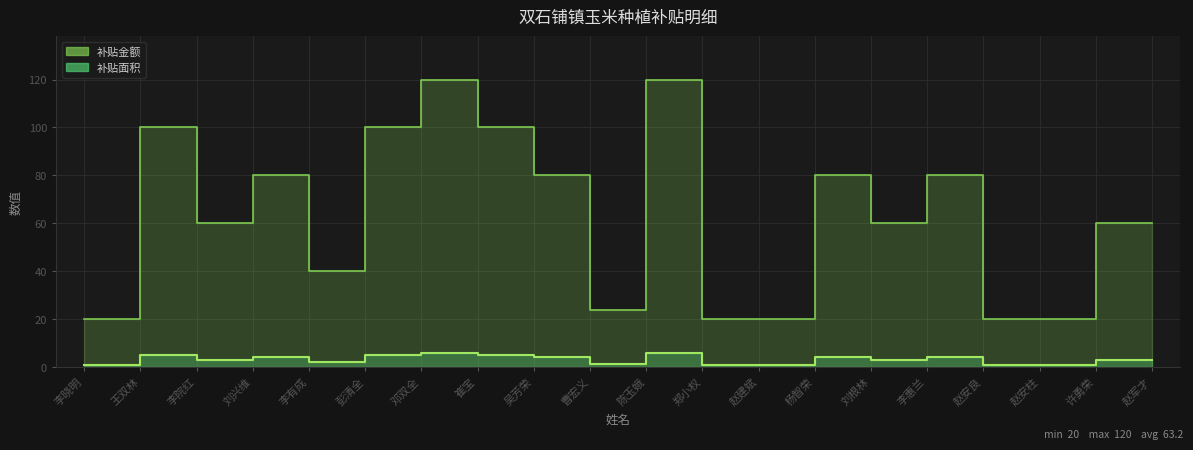

What position from the right is 王双林?

19